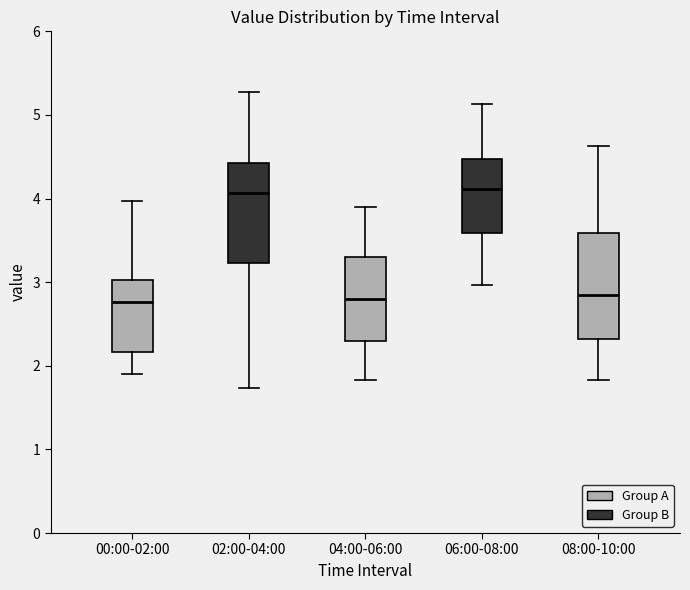

Reading left to right, transcribe this box plot: for each box, give where its median line is, the range the box spans, and where its two whiskers end, as read against the y-axis. The values are not printed on the chart, so give them approximately, as read against the axis.

00:00-02:00: median 2.8, box 2.2 to 3.0, whiskers 1.9 to 4.0
02:00-04:00: median 4.1, box 3.2 to 4.4, whiskers 1.7 to 5.3
04:00-06:00: median 2.8, box 2.3 to 3.3, whiskers 1.8 to 3.9
06:00-08:00: median 4.1, box 3.6 to 4.5, whiskers 3.0 to 5.1
08:00-10:00: median 2.9, box 2.3 to 3.6, whiskers 1.8 to 4.6